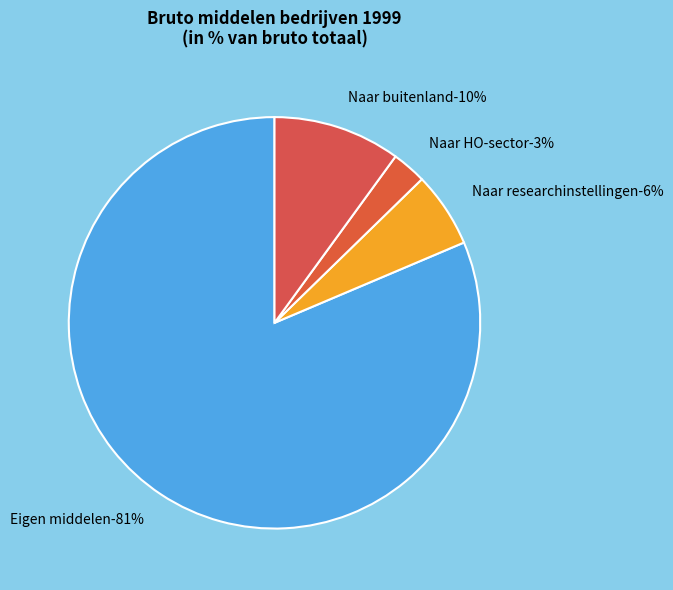

Which slice represents more than half of the pie?

Eigen middelen